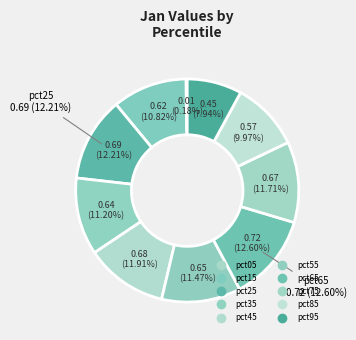

Count the number of slices in the pie.

10